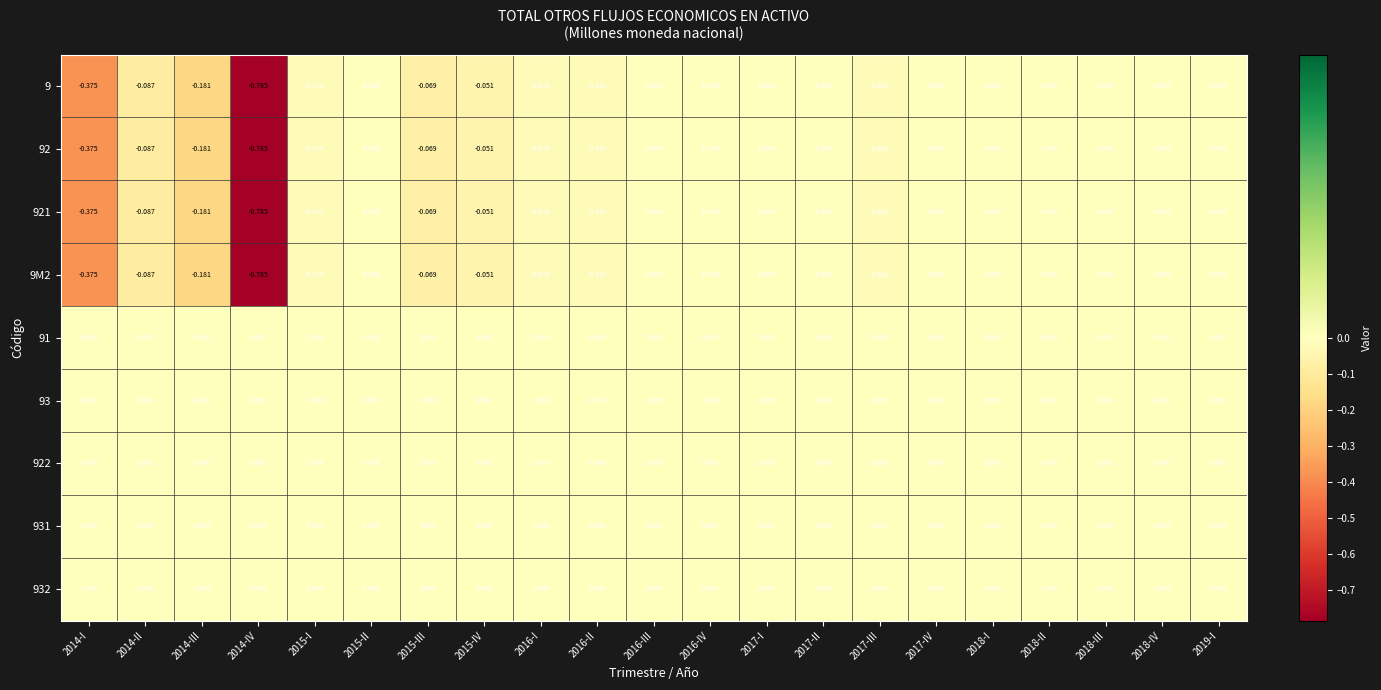

Is the value of 921 at 2016-II greater than the value of 93 at 2017-II?

No